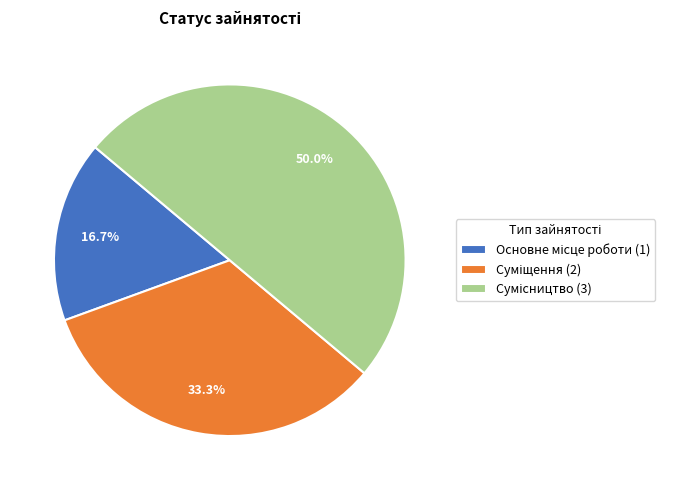

Rank the categories by value from highest to lowest.

Сумісництво, Суміщення, Основне місце роботи